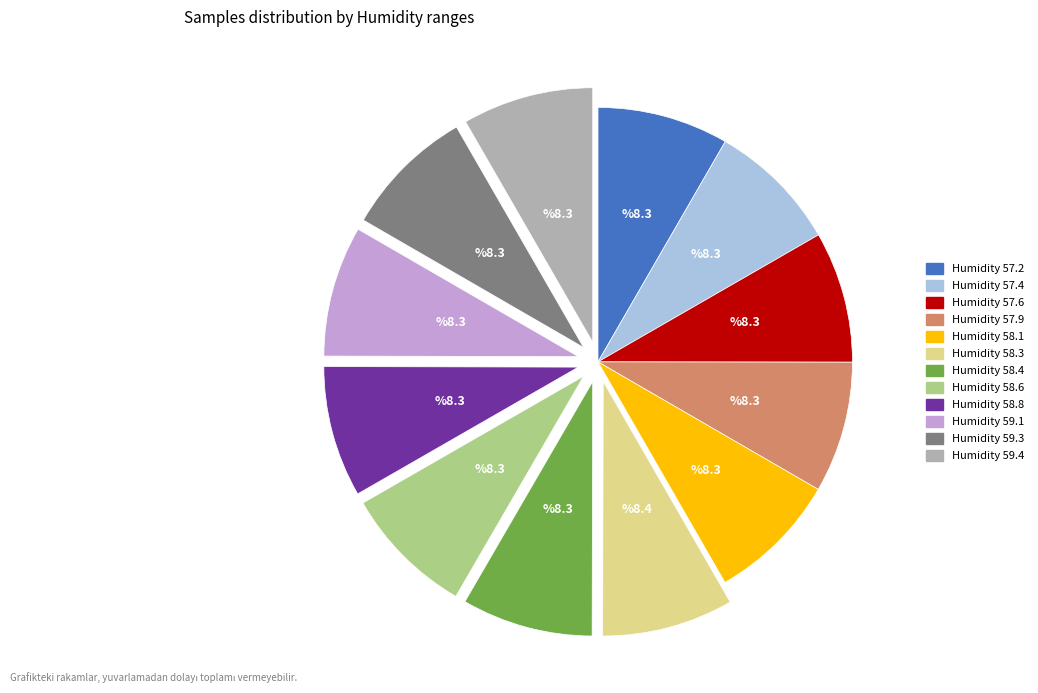

Is there any slice that represents more than half of the pie?

No